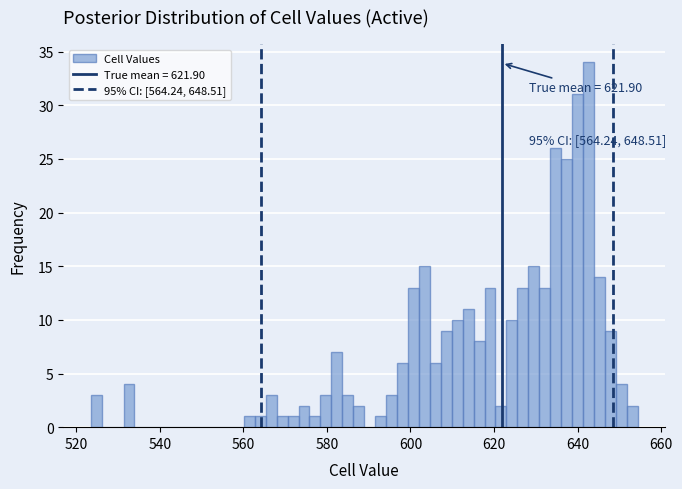

Around what value on the x-axis is the tallest bar? Give the approximate position of its centre, as read against the axis.

642